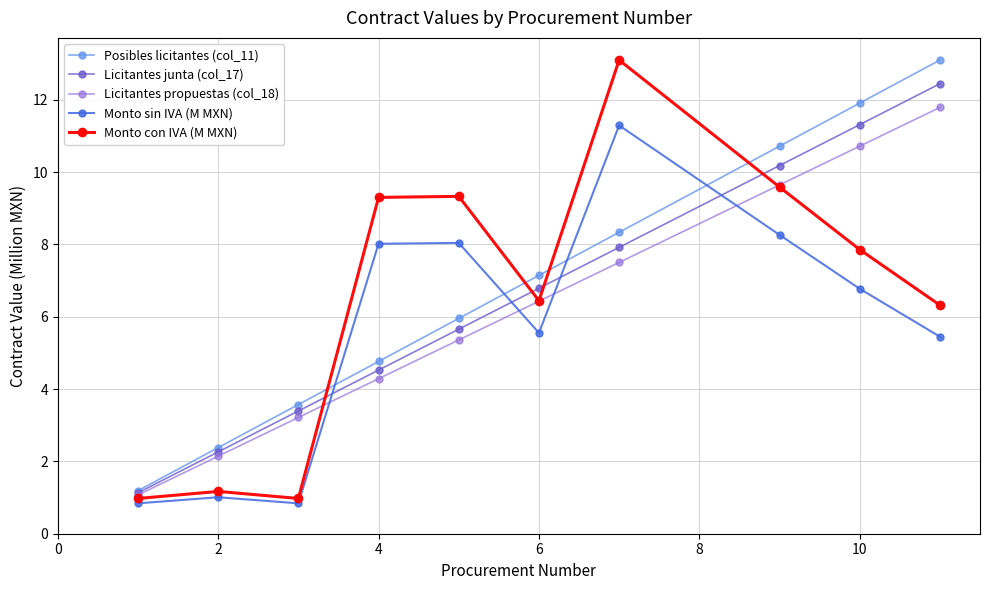

True or false: Posibles licitantes (col_11) has more than 2 interior local peaks.

False